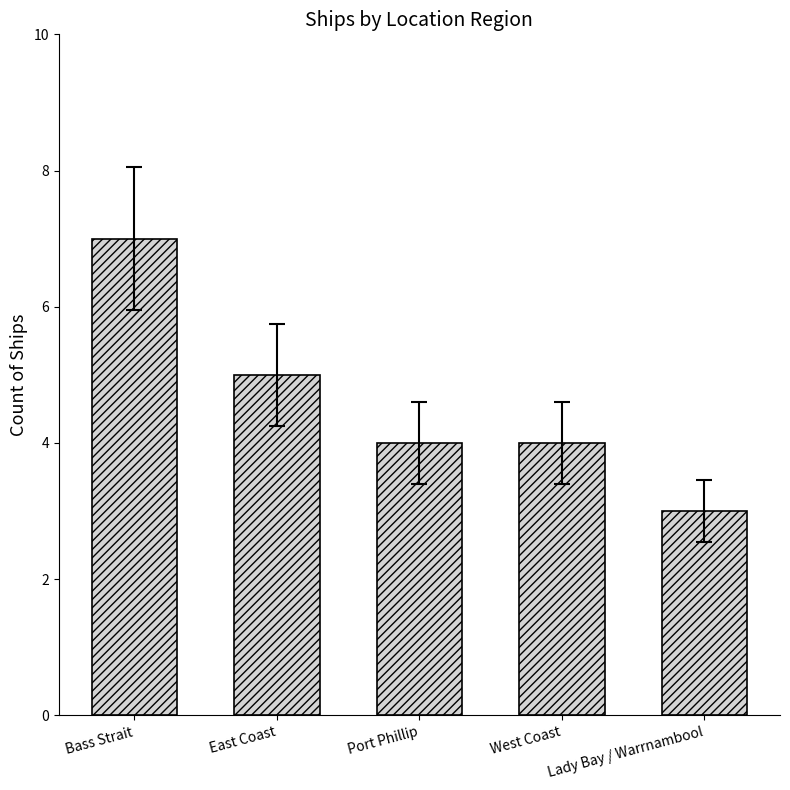

True or false: the data shows 4 at Port Phillip.

True